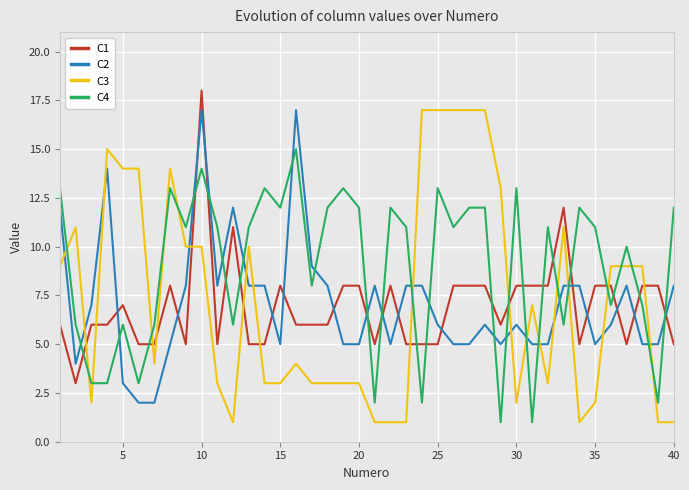

Which series has the largest range (max minus min)?

C3